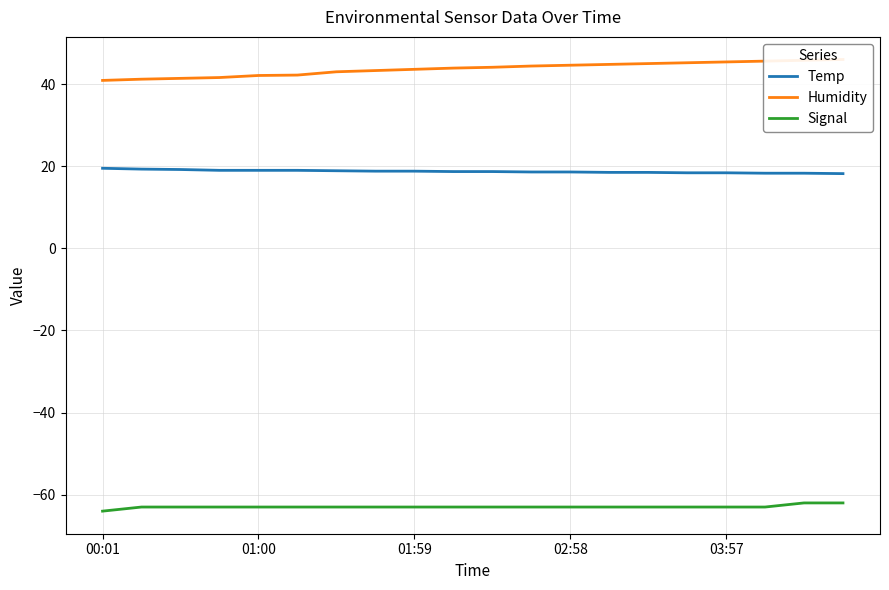

True or false: Signal and Temp intersect in this chart.

False